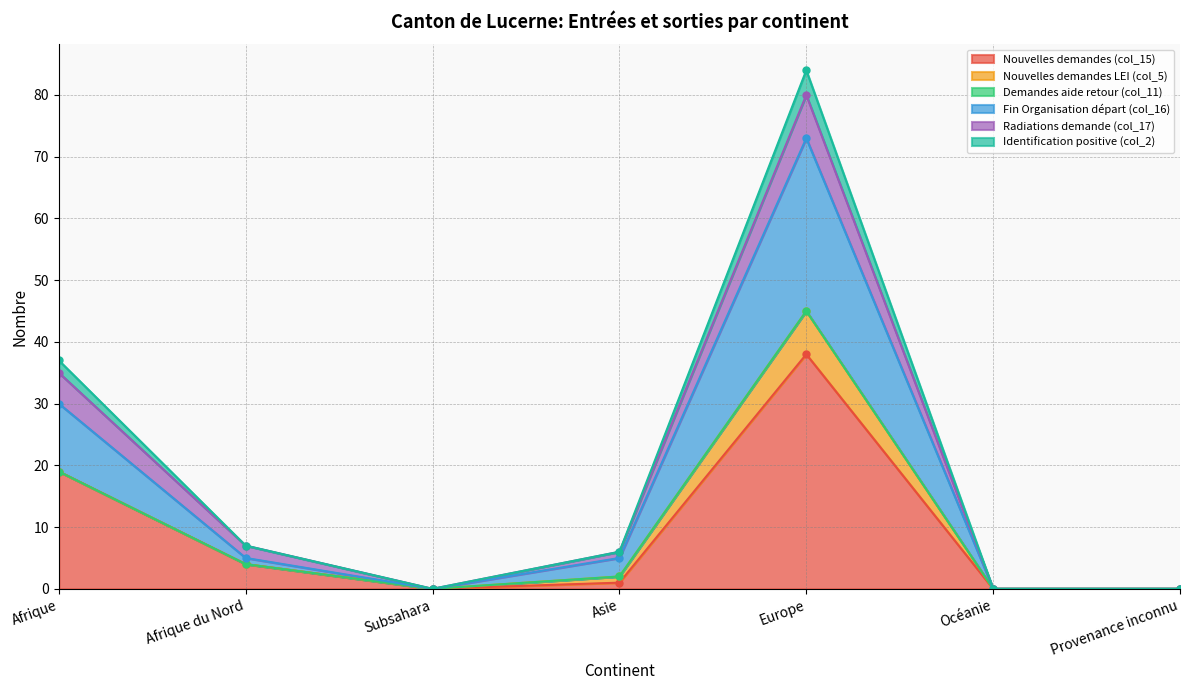

What is the highest value of the Nouvelles demandes (col_15) series?

38